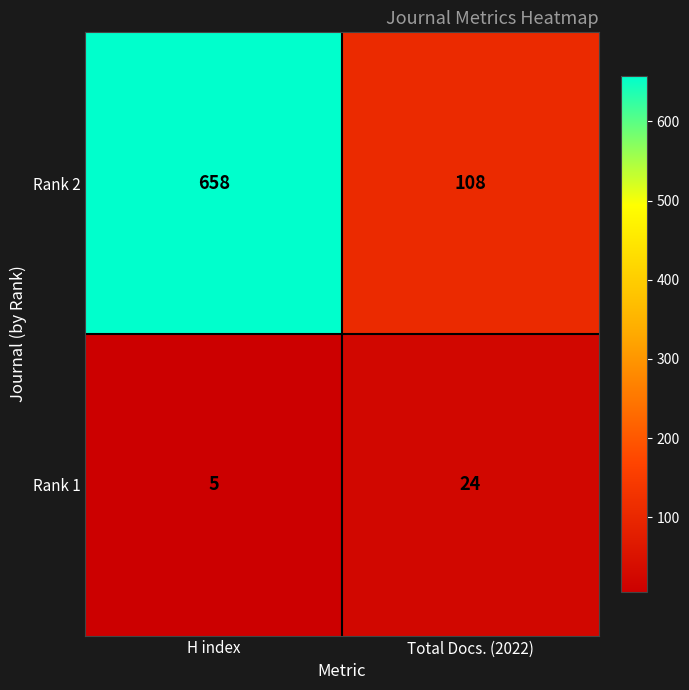

What is the average value of the Rank 2 series?

383